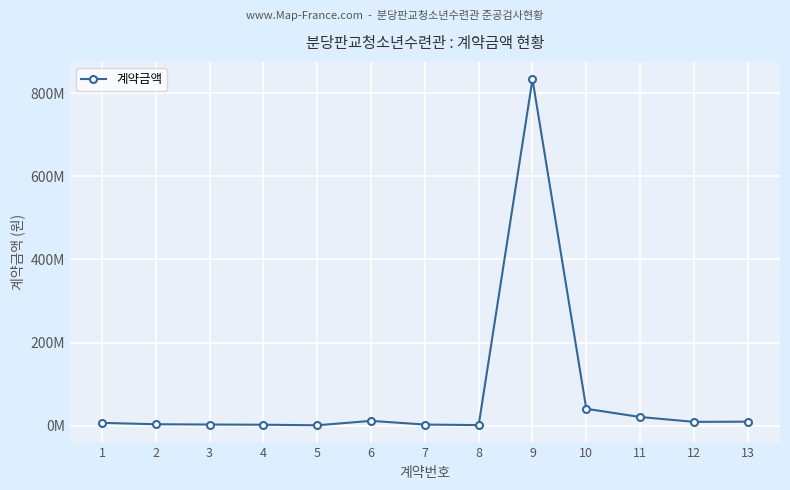

Does the chart display data point markers on the line(s)?

Yes